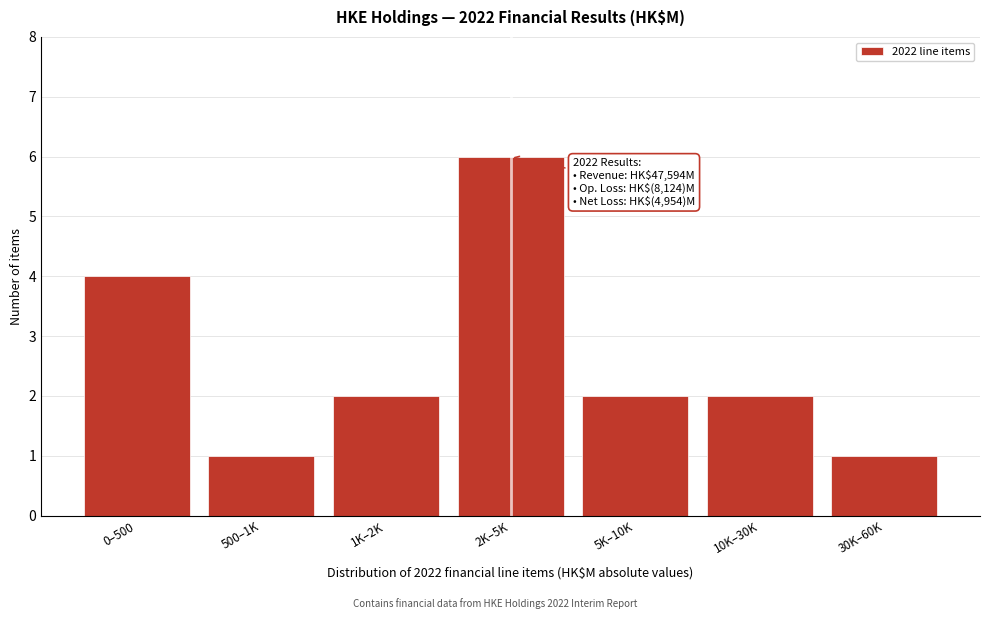

Reading left to right, list all the values displayed in this chart.

0–500=4	500–1K=1	1K–2K=2	2K–5K=6	5K–10K=2	10K–30K=2	30K–60K=1